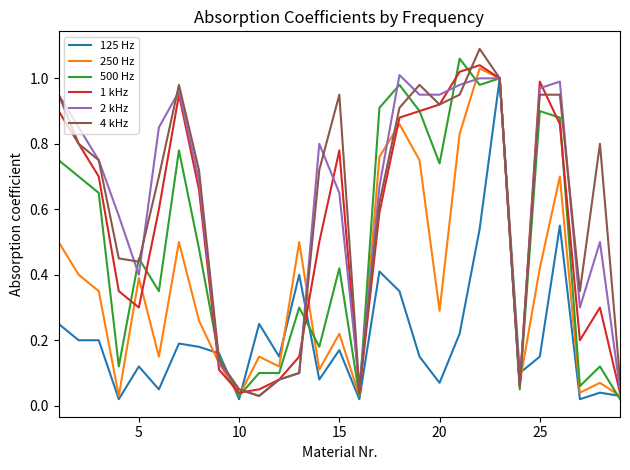

How many lines are shown in the chart?

6